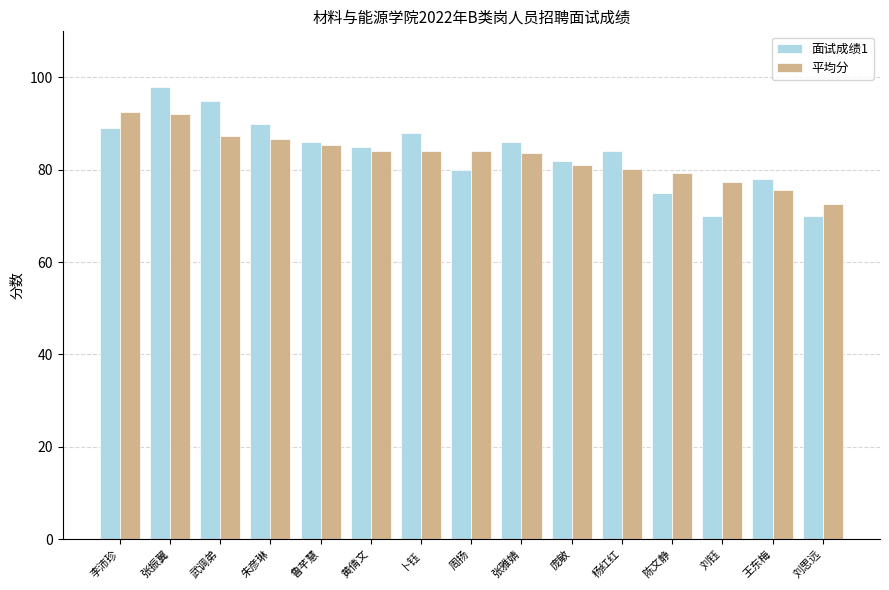

At which label does 平均分 reach its minimum?

刘思远